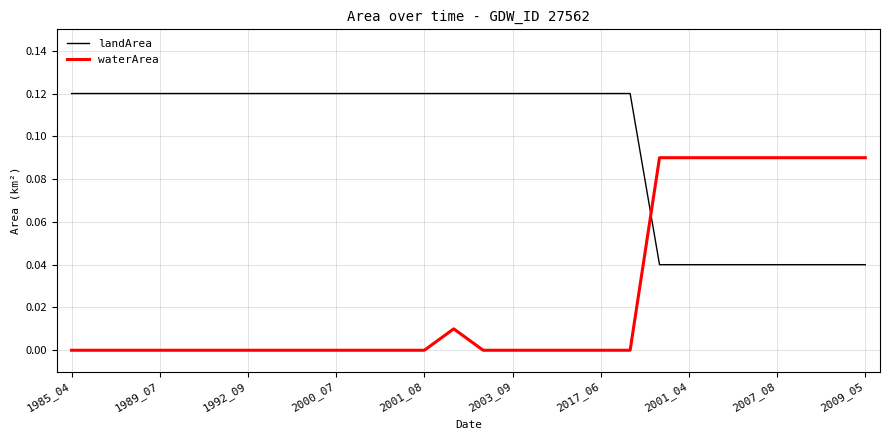

How many times do landArea and waterArea cross each other?

1